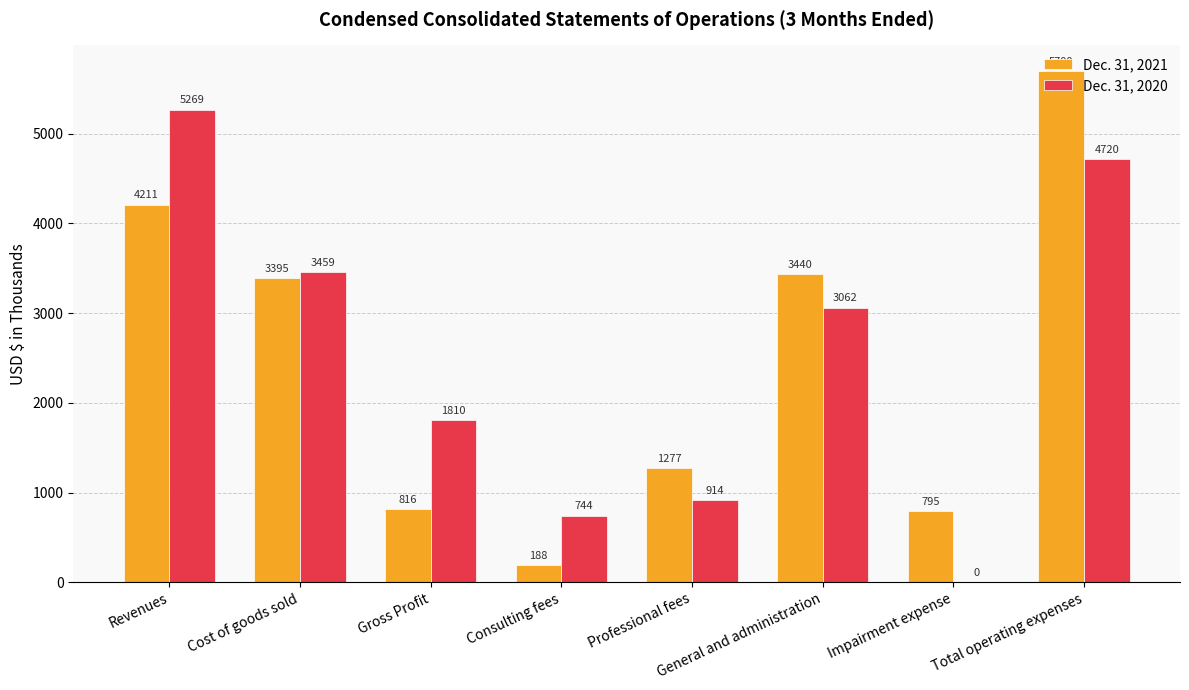

What is the spread (max minus min) of values at General and administration?

378